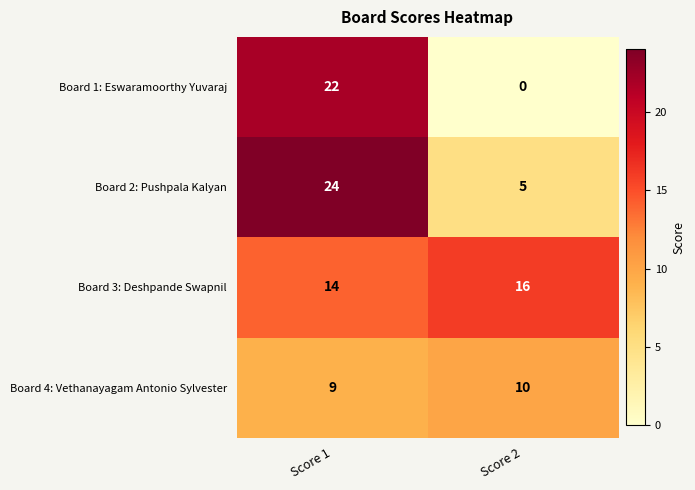

At how many categories does at least one series exceed 12?

2